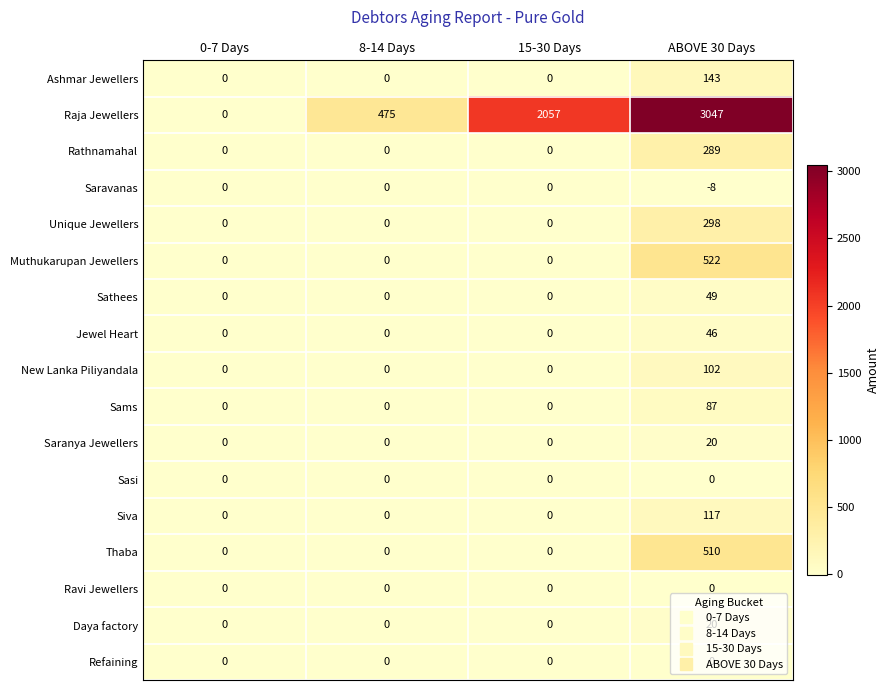

At which category is the sum across all series the highest?

ABOVE 30 Days